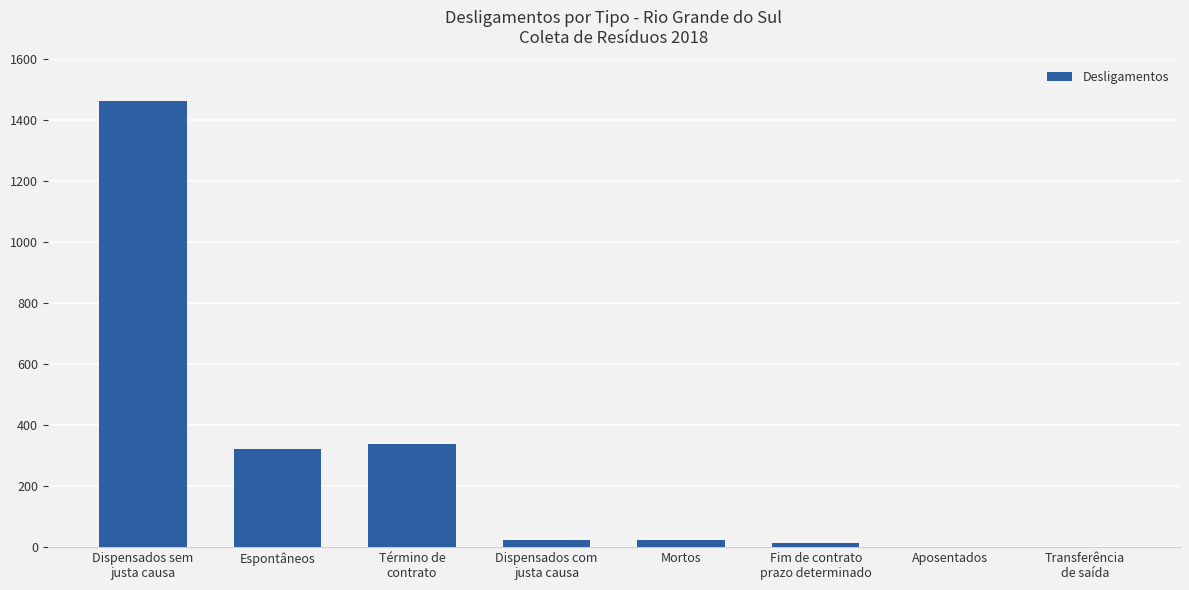

How many categories are shown in the chart?

8